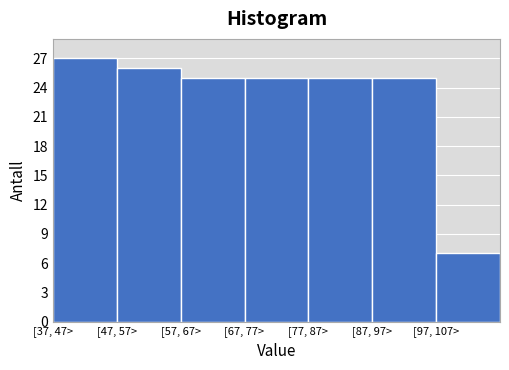

Reading left to right, extract all data points from this chart.

[37, 47>=27	[47, 57>=26	[57, 67>=25	[67, 77>=25	[77, 87>=25	[87, 97>=25	[97, 107>=7